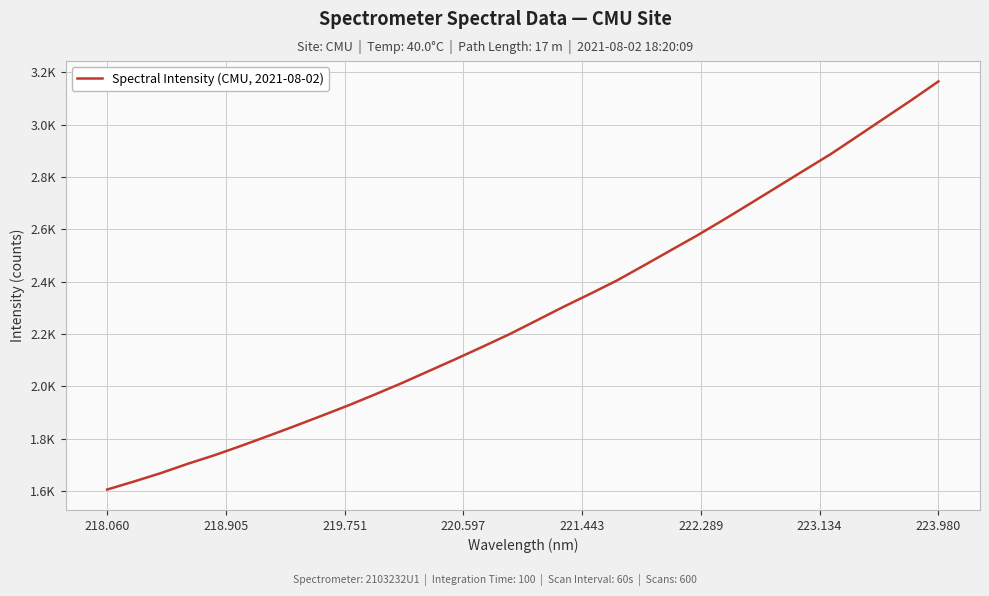

Is this an area chart (filled region under the line)?

No